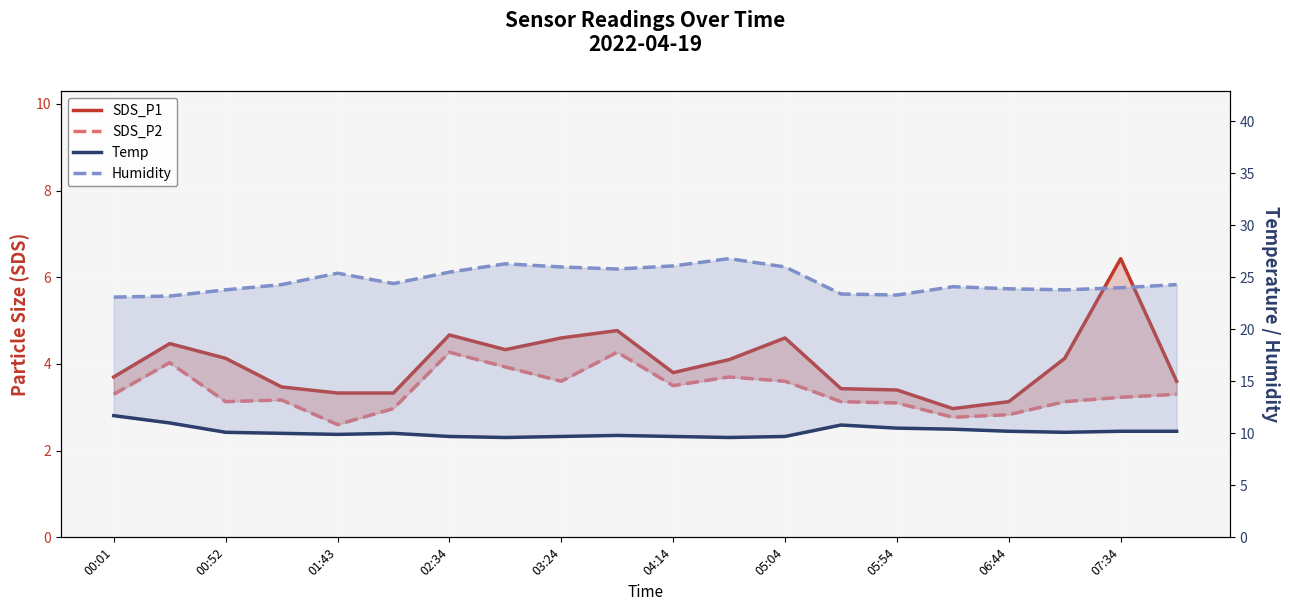

What is the value of the Temp point at the 14th from the left?

10.8